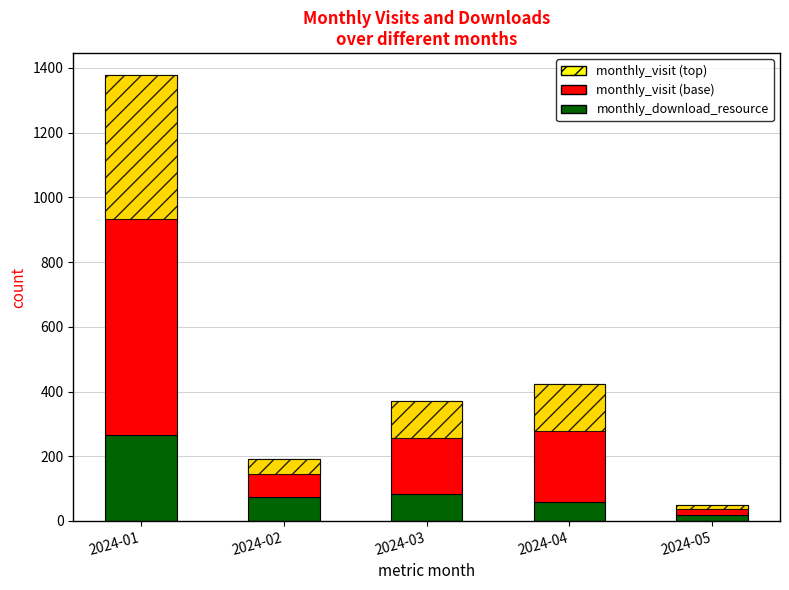

What is the value of the monthly_download_resource bar at the 4th from the left?

59